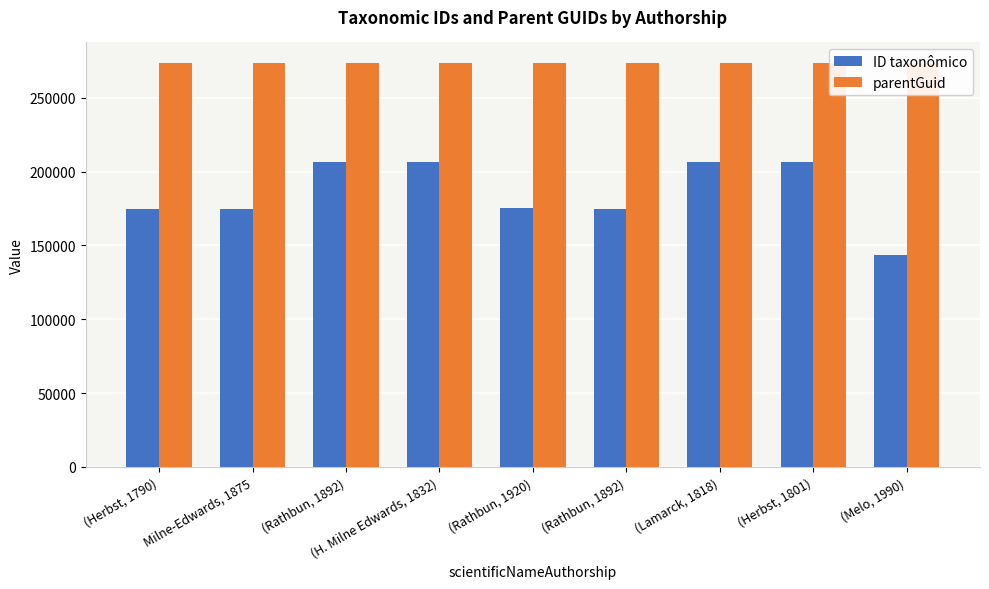

Where is ID taxonômico nearest to the value 175157?

(Rathbun, 1920)